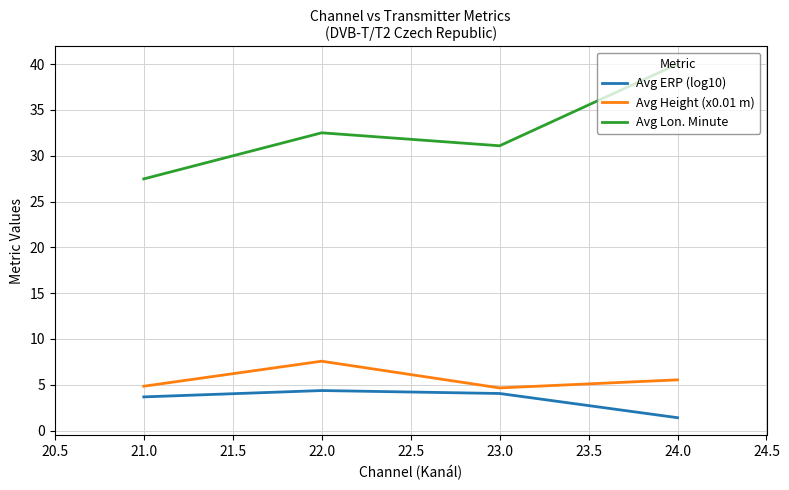

Read the Avg Height (x0.01 m) value at 24.0.

5.5